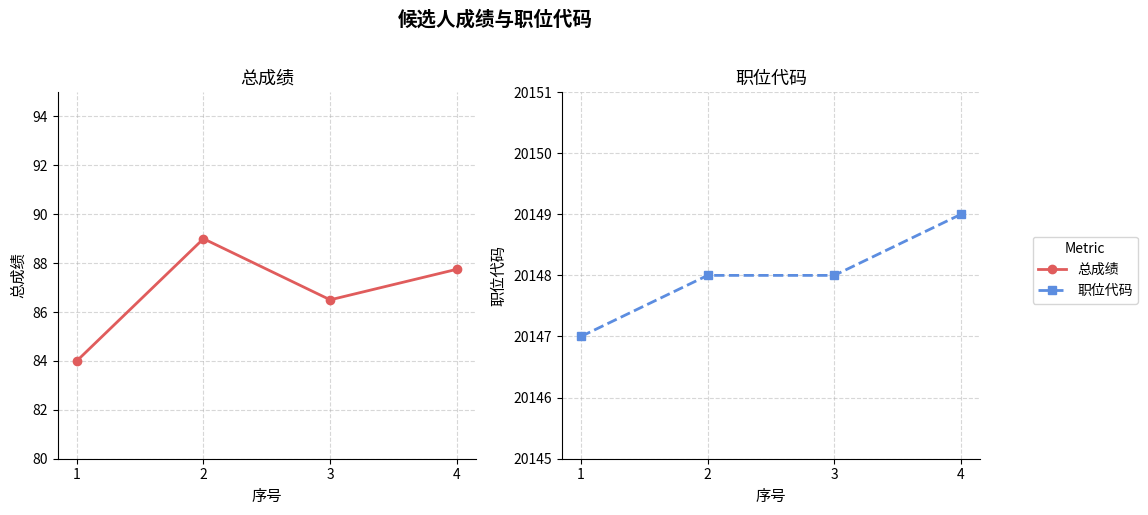

What is the sum of the 职位代码 values at 4 and 1?

40296.0